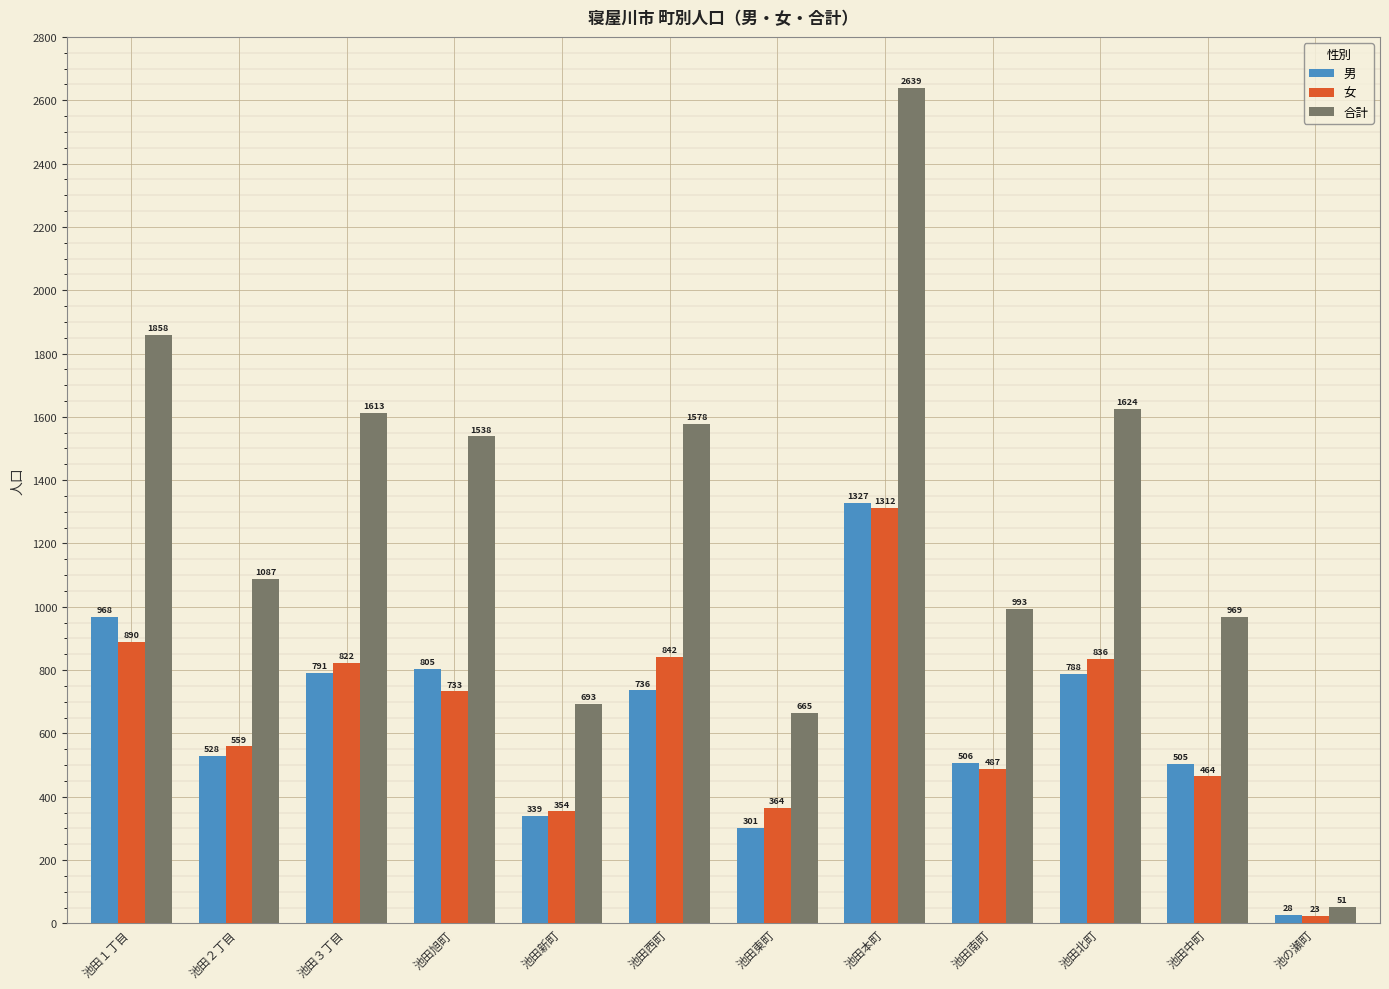

Is the value of 男 at 池田２丁目 greater than the value of 合計 at 池田東町?

No